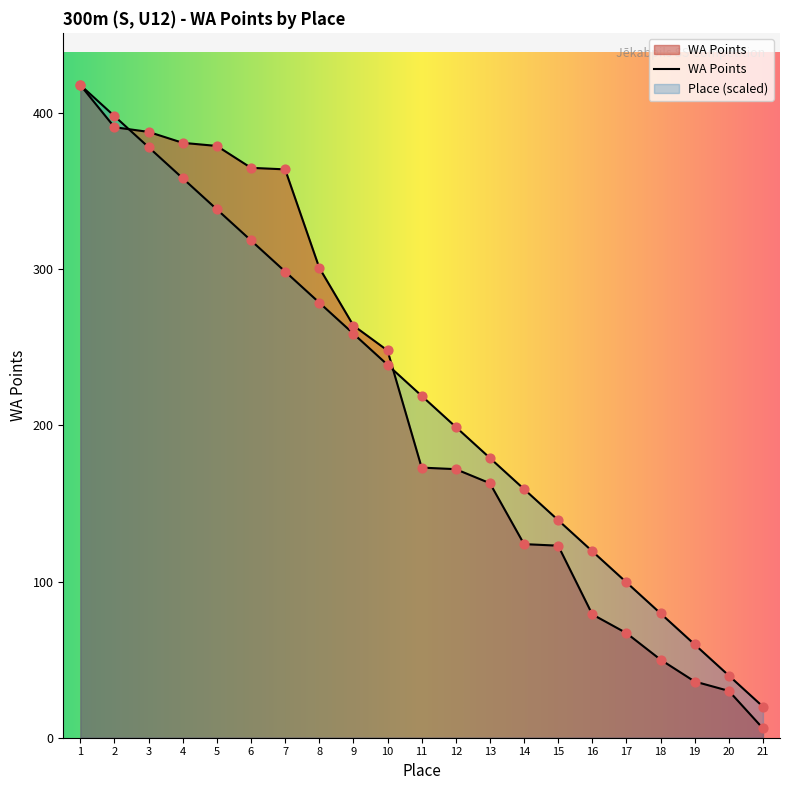

What is the total value across all series at 4?

739.3